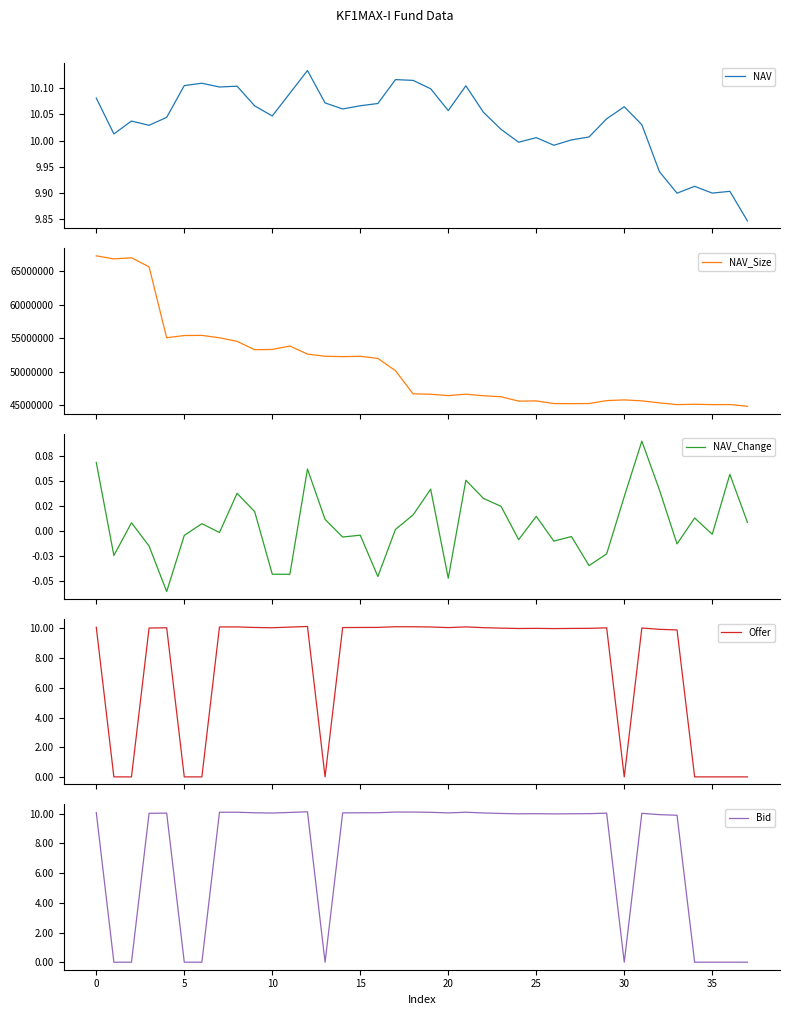

How many intersections are there between Offer and NAV?

9